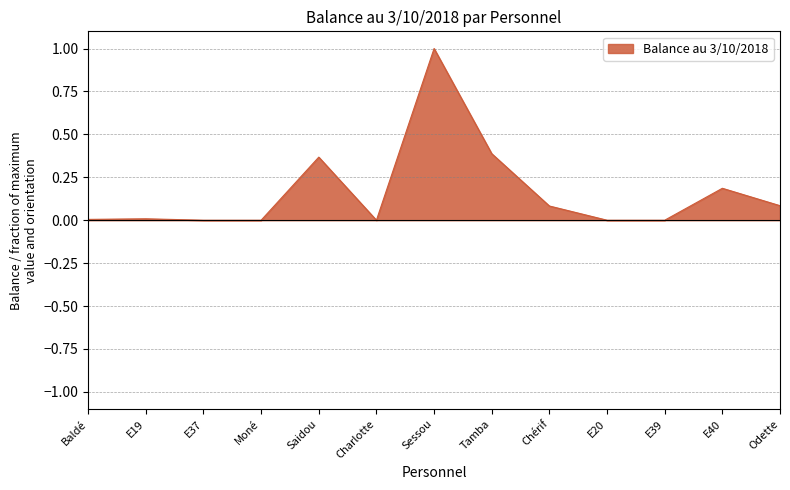

What is the difference between the maximum and minimum values?

1.0